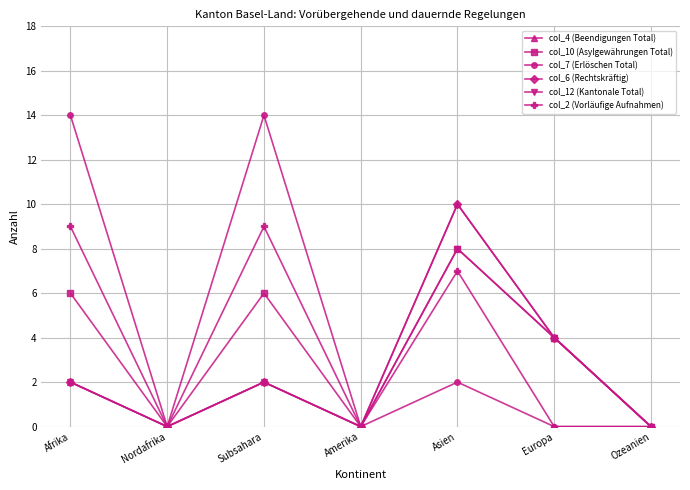

What is the maximum value for col_2 (Vorläufige Aufnahmen)?

9